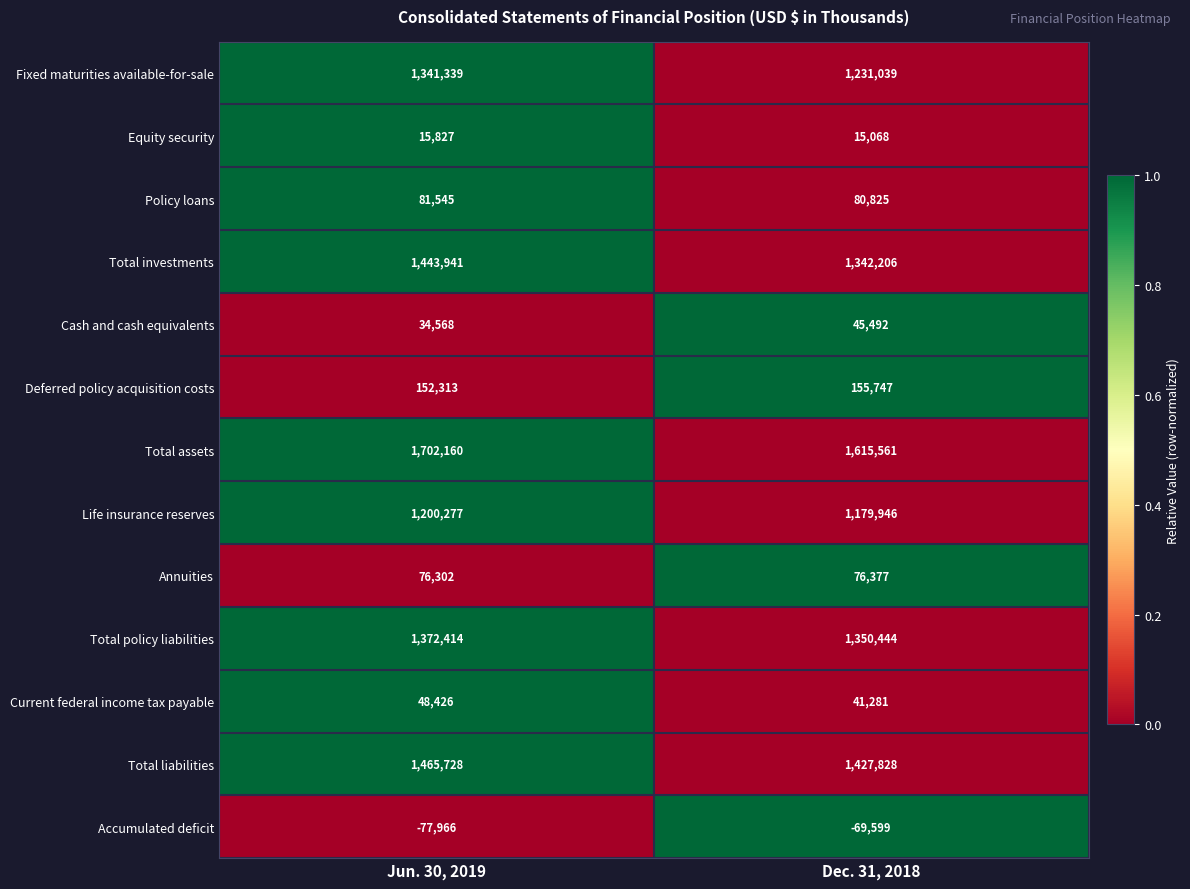

What is the approximate value of Annuities at Dec. 31, 2018, to the nearest 5?

76375